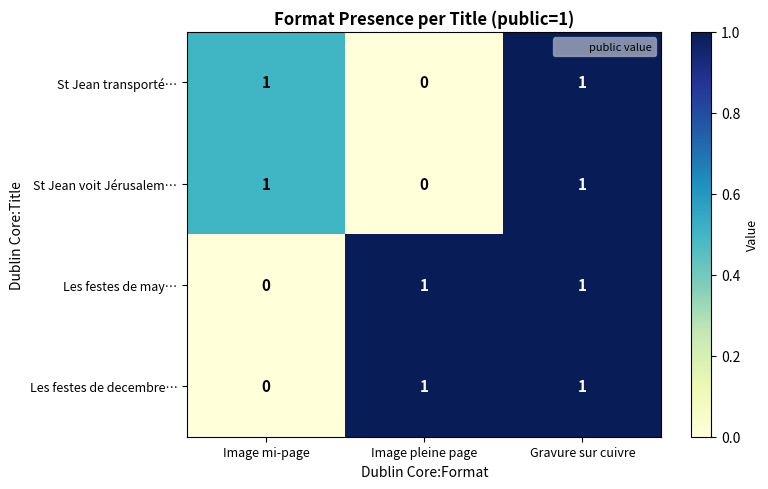

At how many categories does at least one series exceed 0?

3